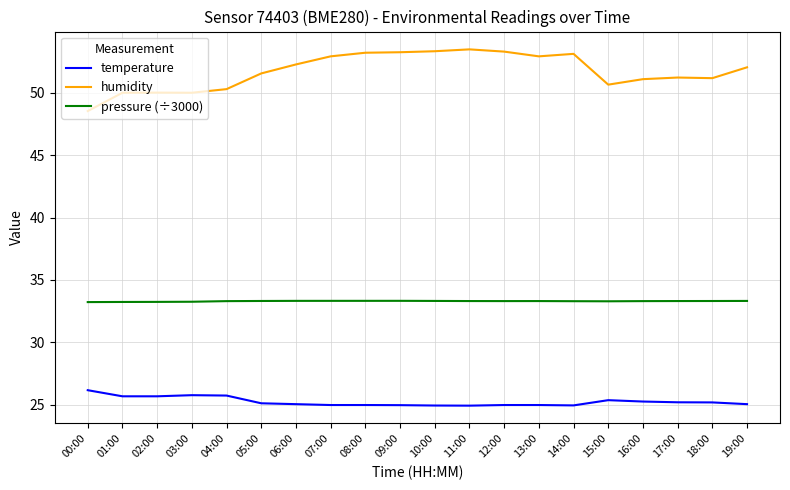

List the series in order of their peak value, highest first.

humidity, pressure (÷3000), temperature